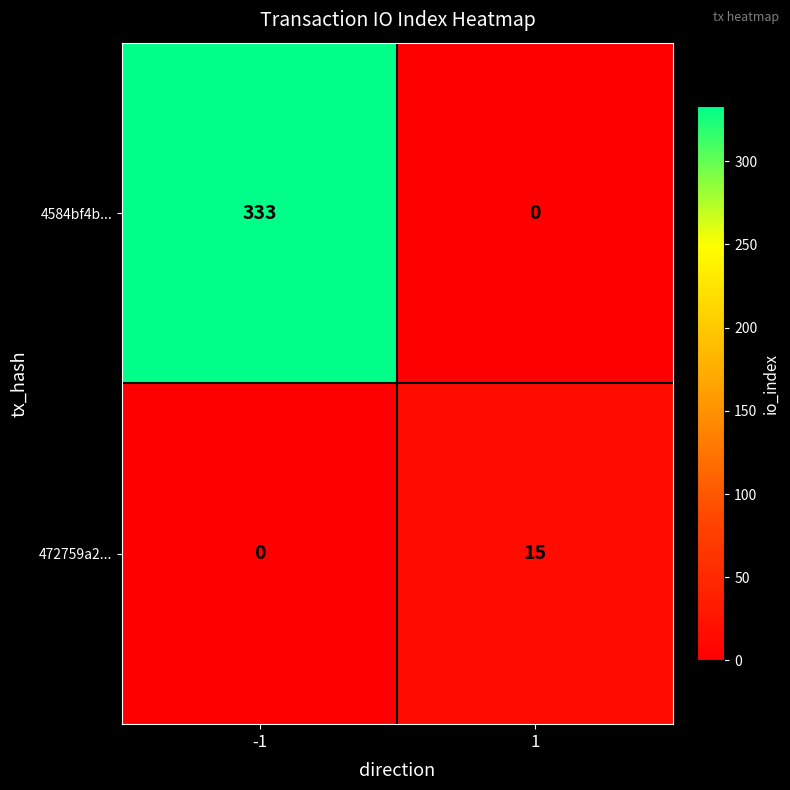

Rank the series at -1 from highest to lowest value.

4584bf4b..., 472759a2...